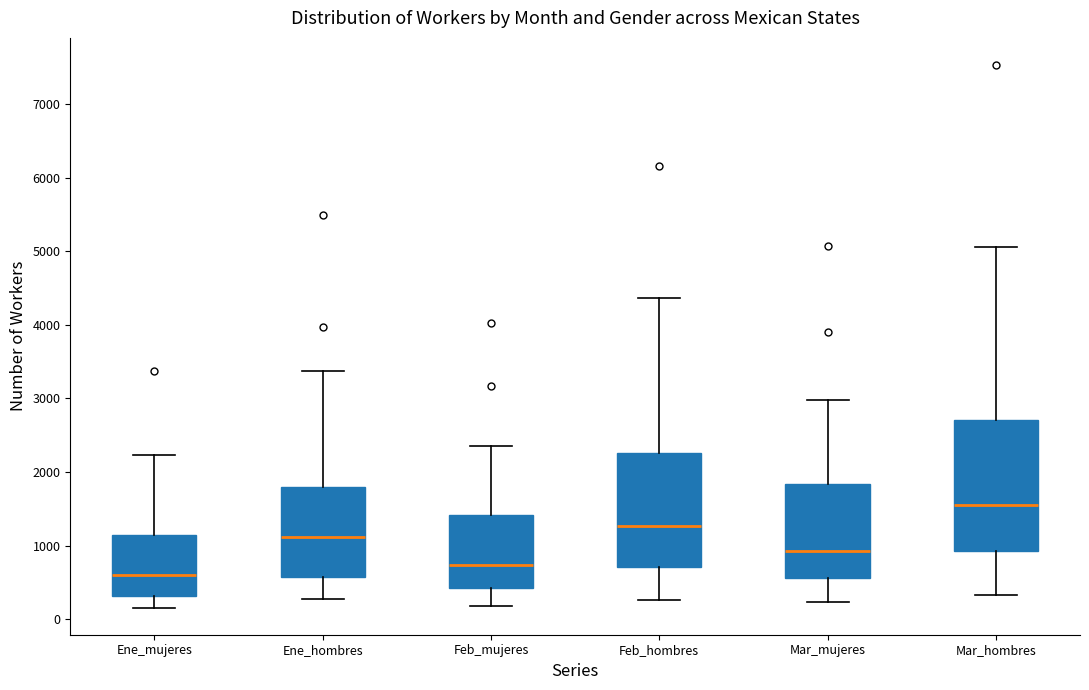

Reading left to right, read every box against the y-axis: the position of its median line, the range the box covers, and the ends of its whiskers. The values are not printed on the chart, so give them approximately, as read against the axis.

Ene_mujeres: median 600, box 300 to 1100, whiskers 200 to 2200
Ene_hombres: median 1100, box 600 to 1800, whiskers 300 to 3400
Feb_mujeres: median 700, box 400 to 1400, whiskers 200 to 2400
Feb_hombres: median 1300, box 700 to 2300, whiskers 300 to 4400
Mar_mujeres: median 900, box 600 to 1800, whiskers 200 to 3000
Mar_hombres: median 1500, box 900 to 2700, whiskers 300 to 5100